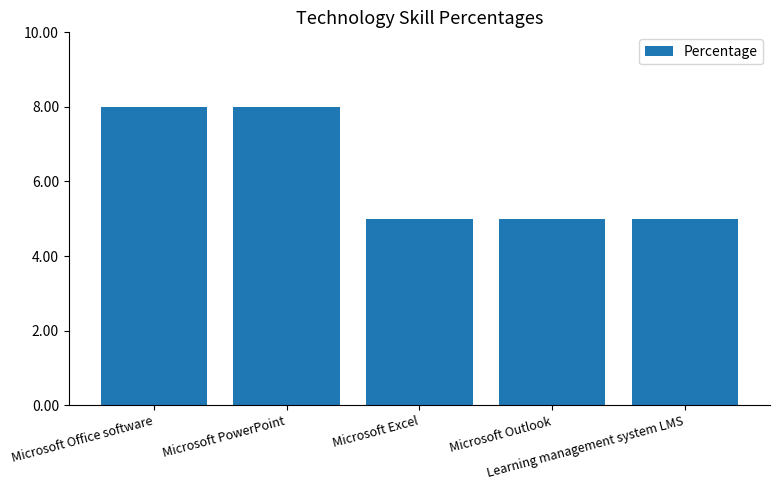

Count the number of data series in this chart.

1